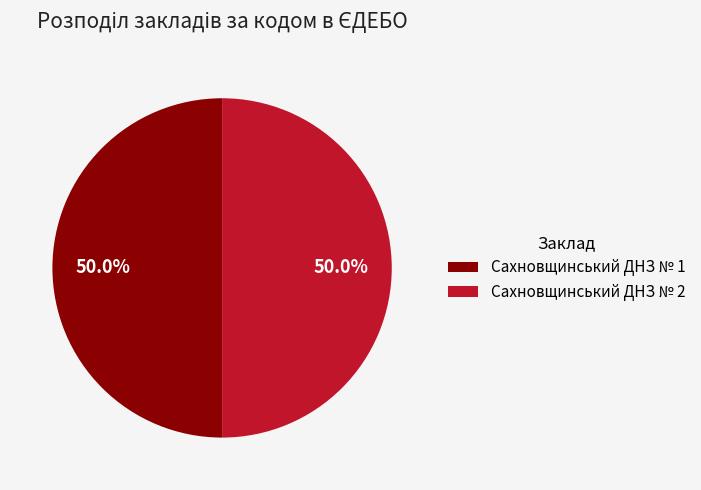

What percentage is the Сахновщинський ДНЗ № 1 slice, to the nearest percent?

50%